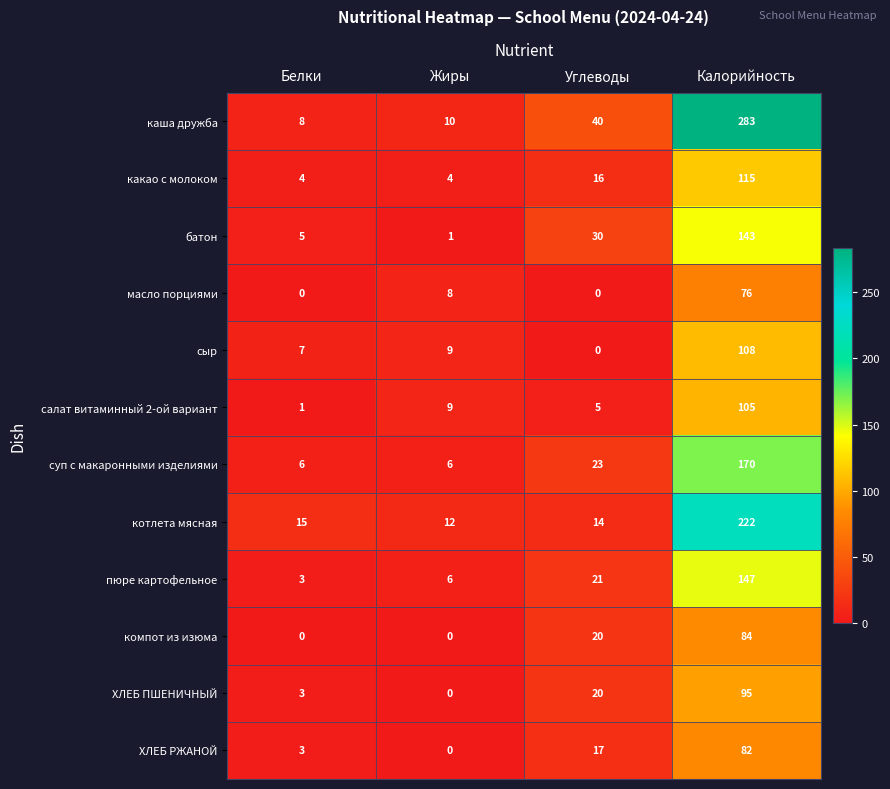

The ХЛЕБ ПШЕНИЧНЫЙ series shows -45 at Жиры. True or false?

False